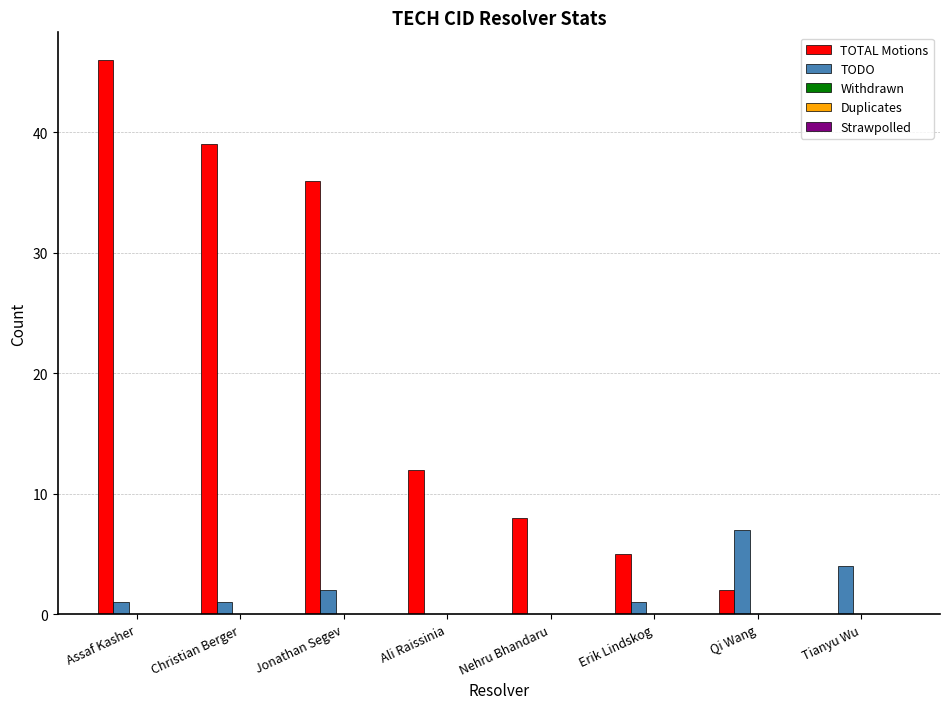

Which series has the largest total across all categories?

TOTAL Motions